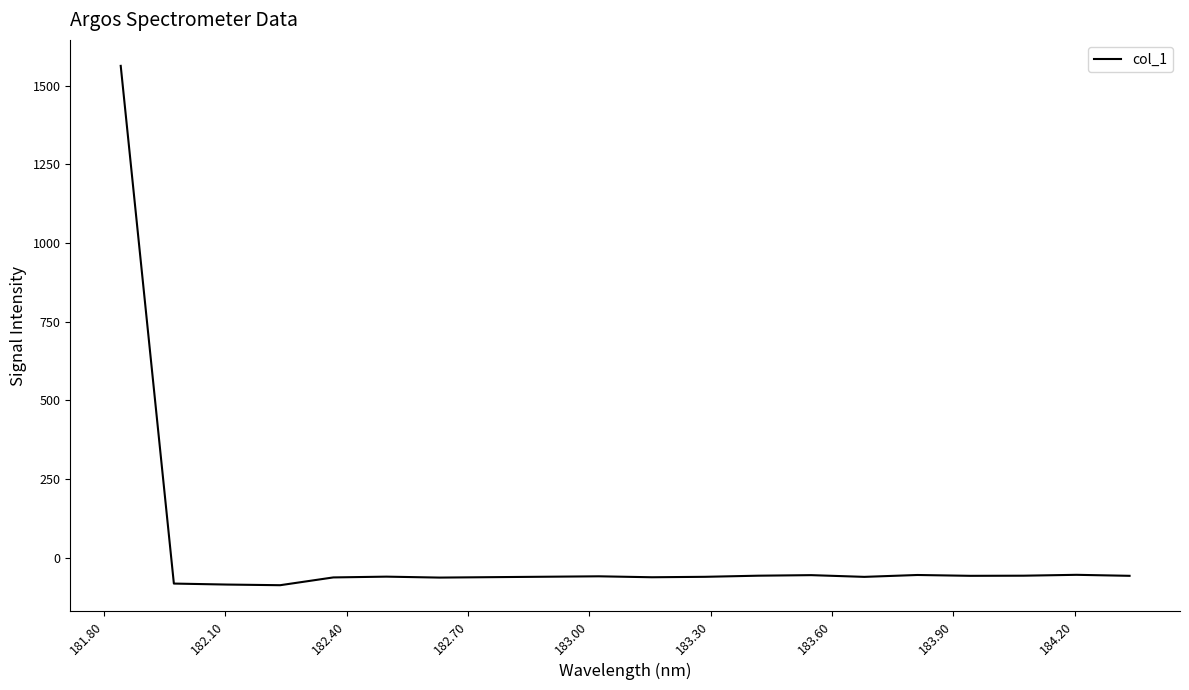

What is the smallest value displayed?

-87.4